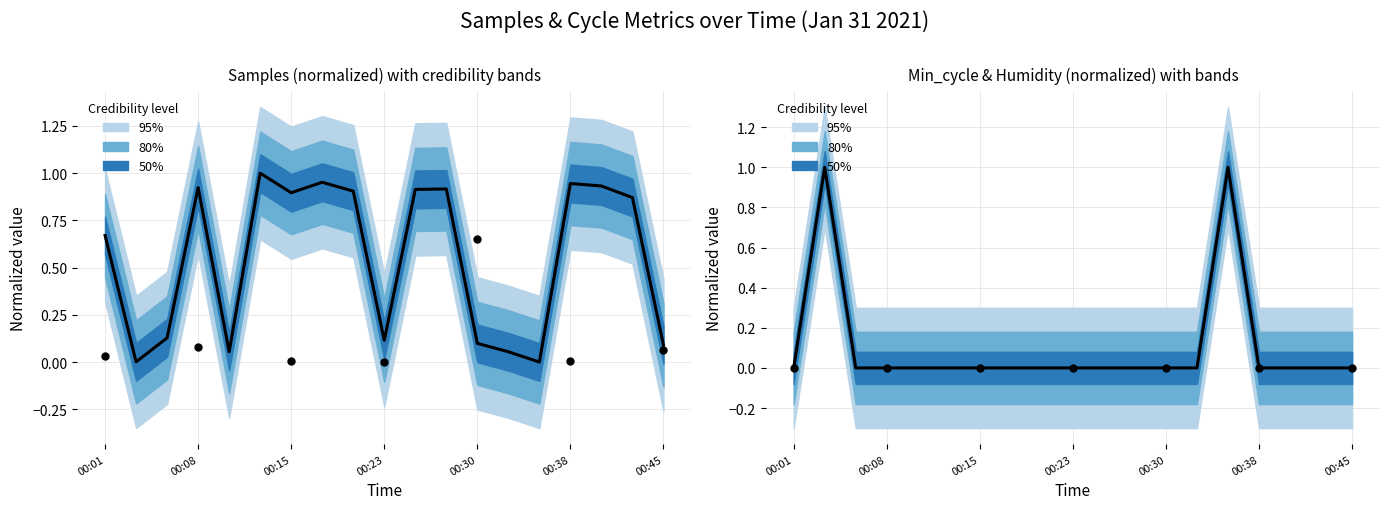

Which series has the largest total across all categories?

Samples